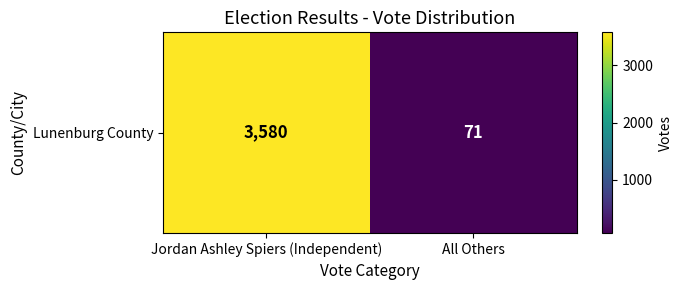

Which label corresponds to the largest value in the chart?

Jordan Ashley Spiers (Independent)